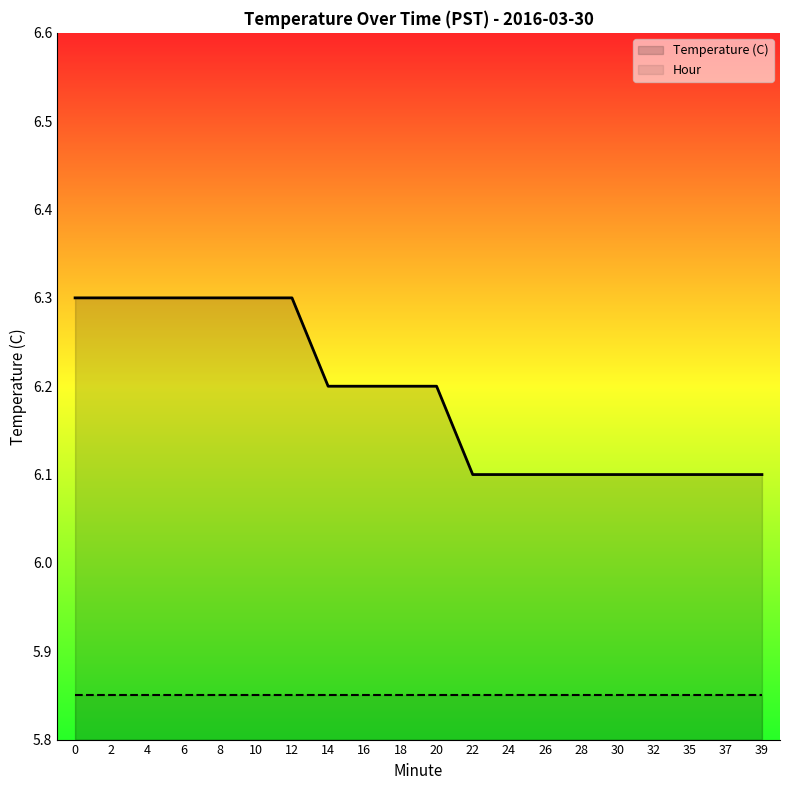

At how many categories does at least one series exceed 6?

20